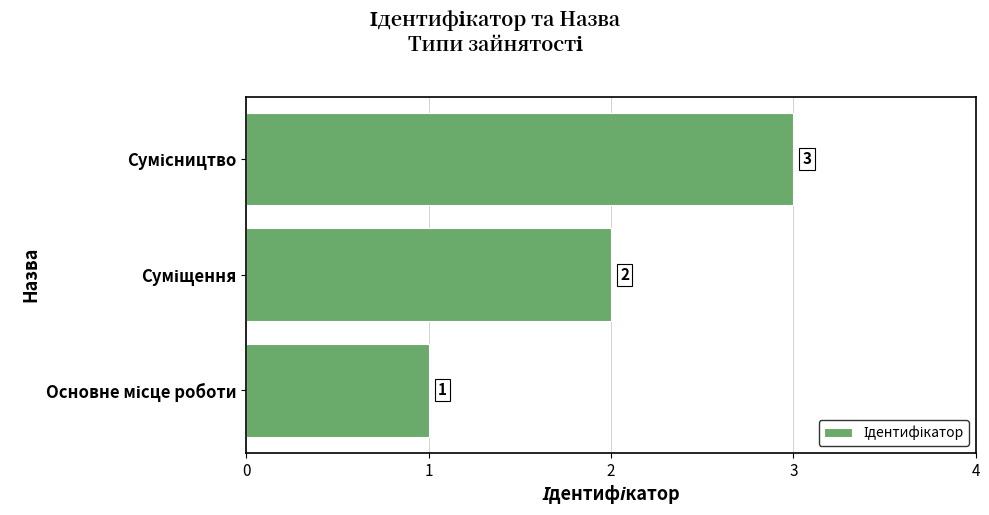

Count the values in the range 1 to 3.

3